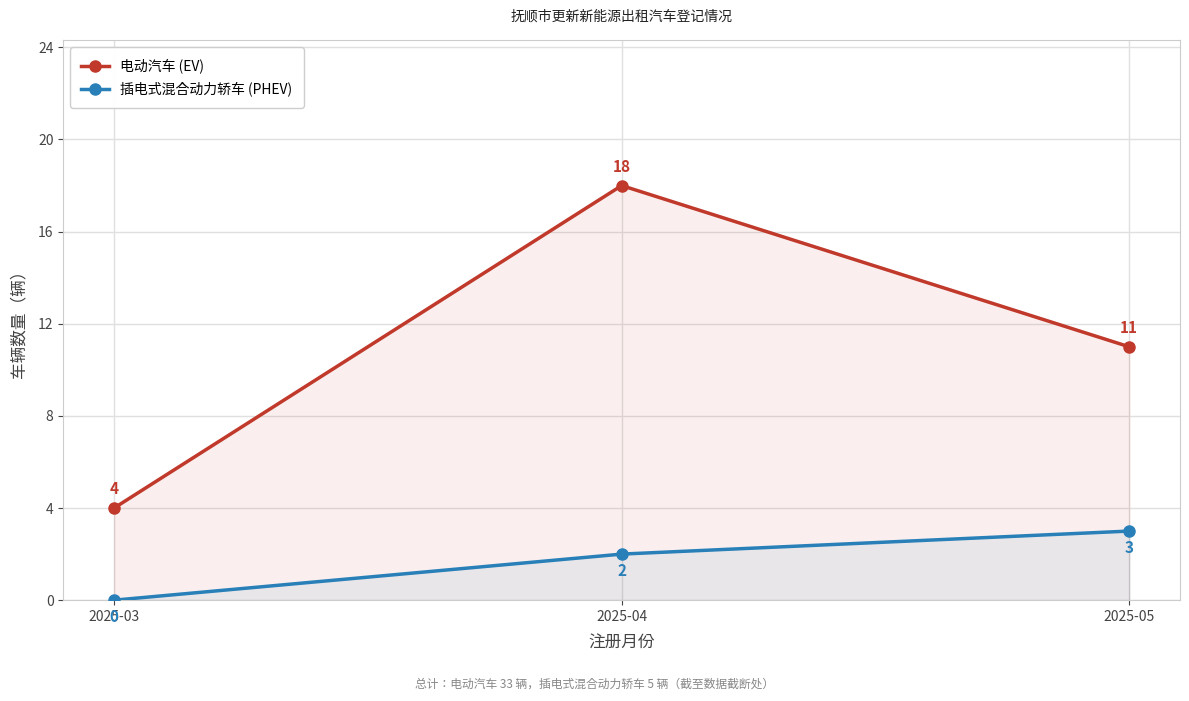

What is the value of the 电动汽车 (EV) point at the 2nd from the left?

18